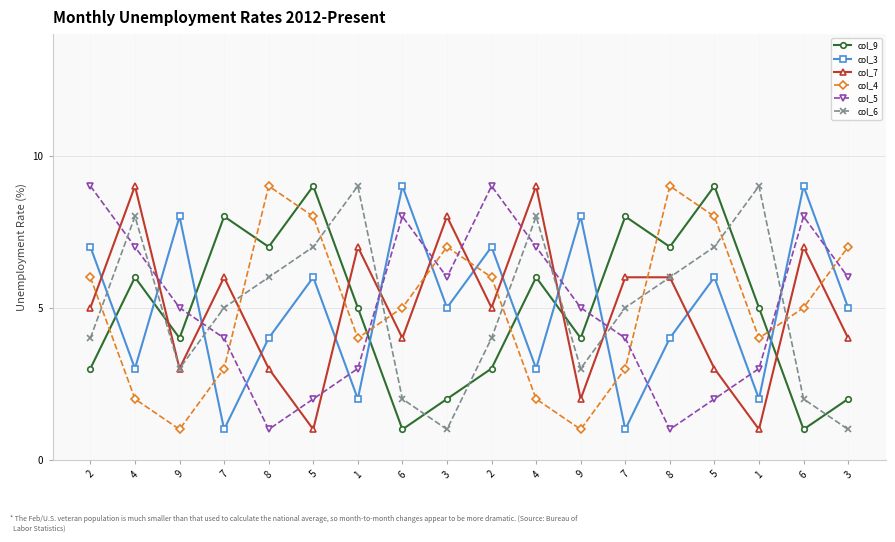

After their last crossing, which series has the higher values: col_6 or col_7?

col_7